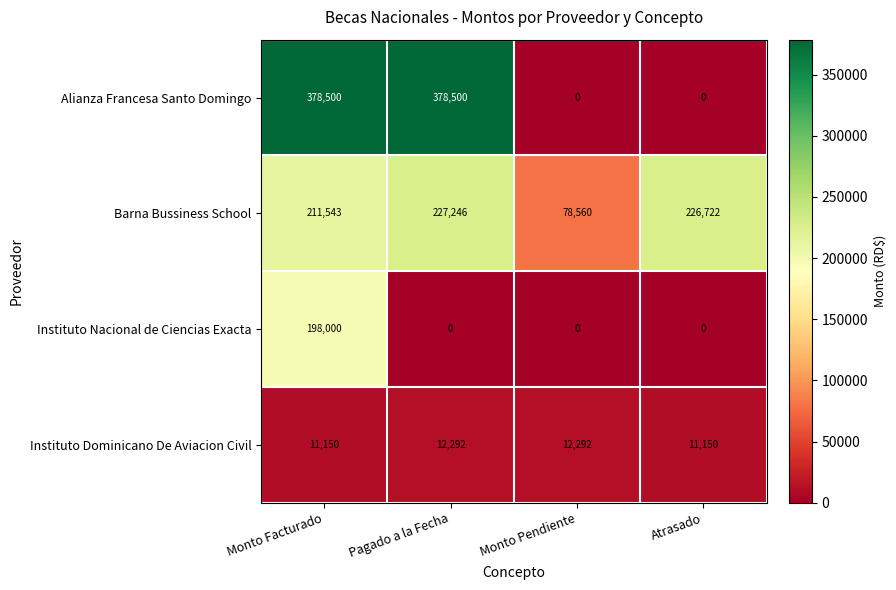

What is the total value across all series at Pagado a la Fecha?

618038